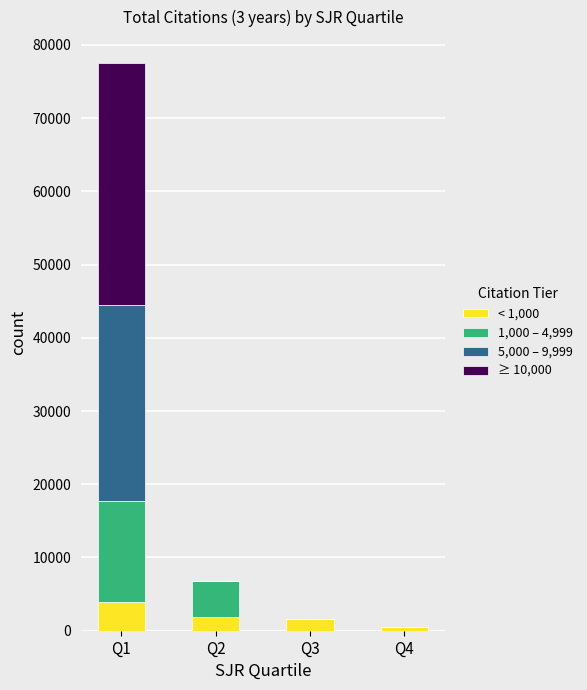

At which label does < 1,000 reach its peak?

Q1